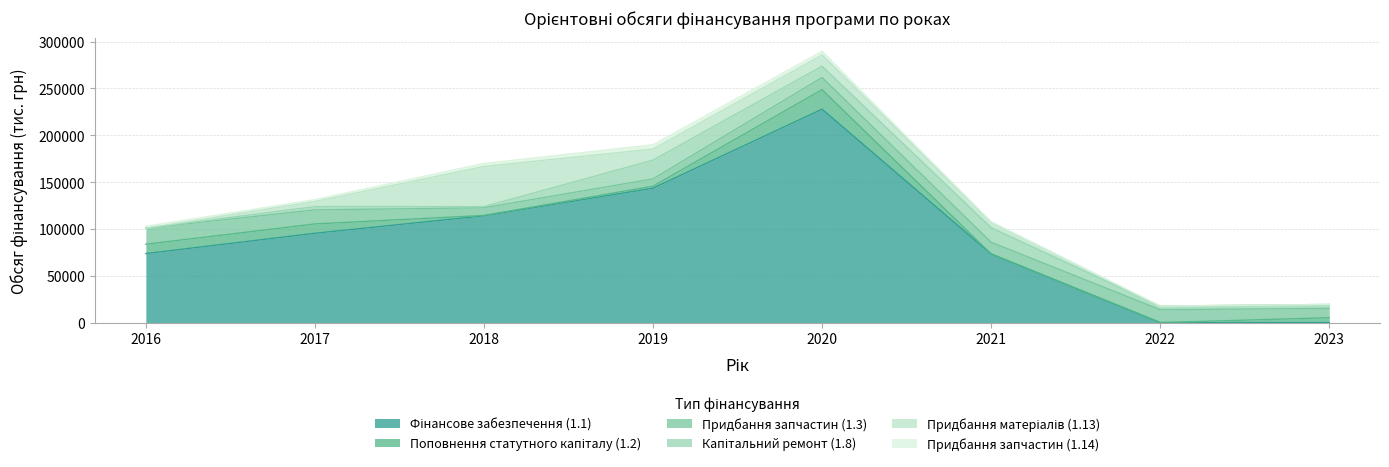

What is the sum of the Фінансове забезпечення (1.1) values at 2020 and 2022?

227890.4